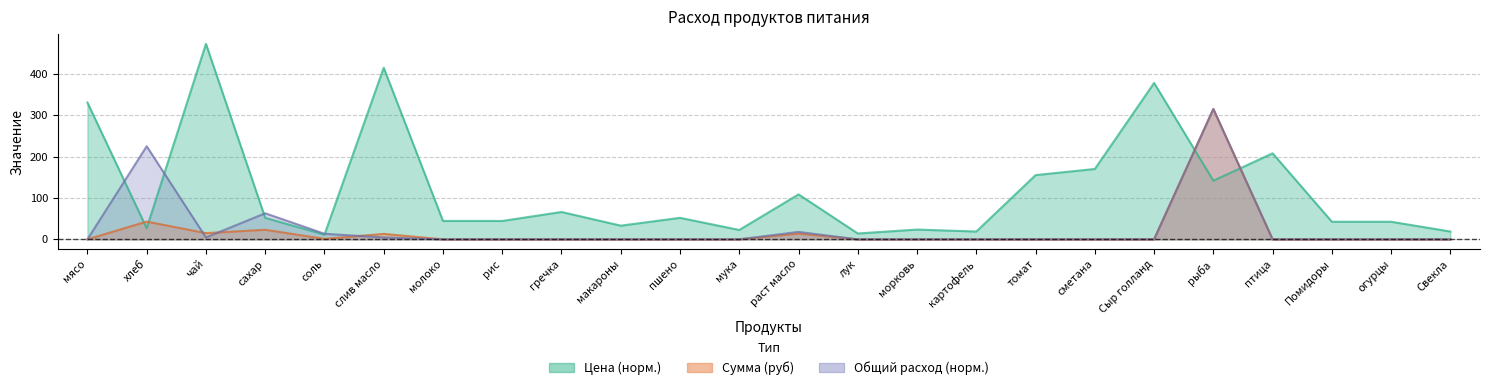

List the series in order of their peak value, highest first.

Цена, Сумма, Общий расход